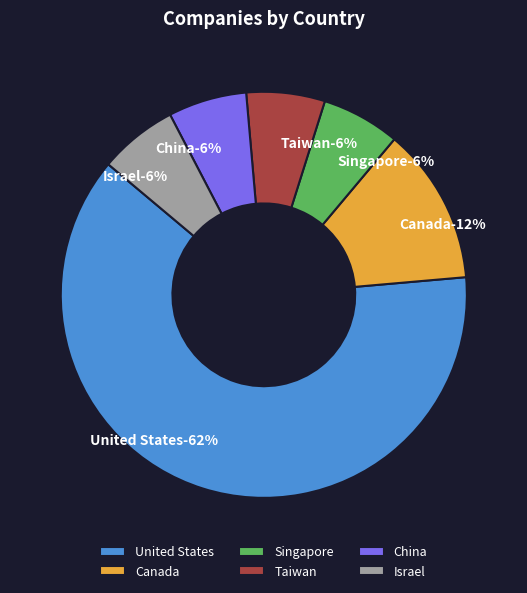

Combined, do Israel and China account for over 50%?

No